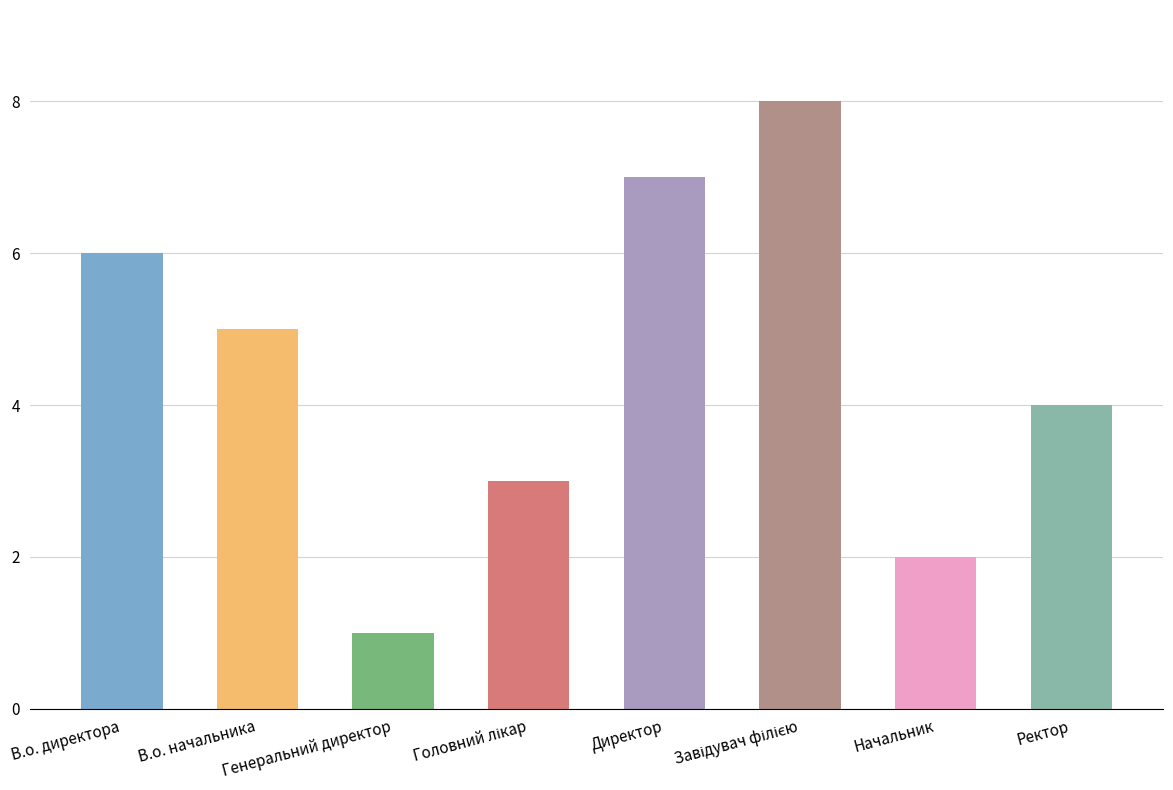

What is the change in value from В.о. начальника to Начальник?

-3